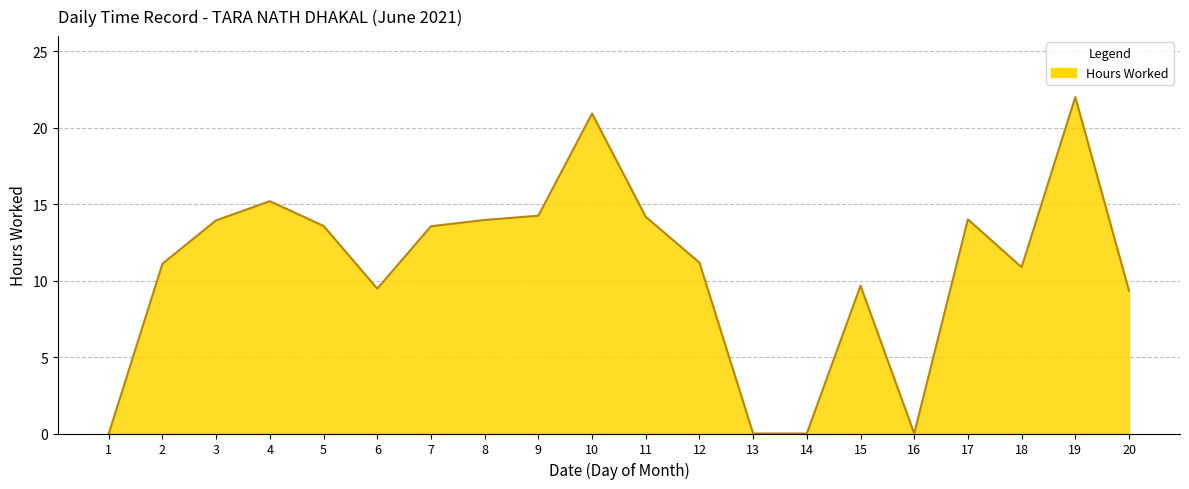

What is the difference between the maximum and minimum values?

22.0